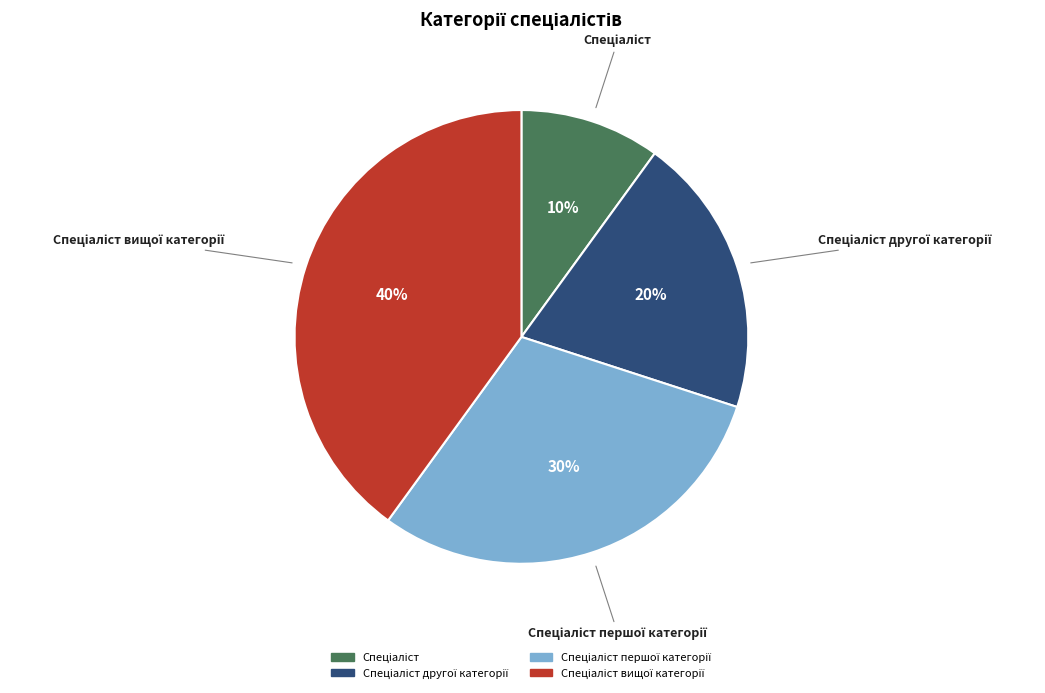

To the nearest percent, what is the average slice percentage?

25%